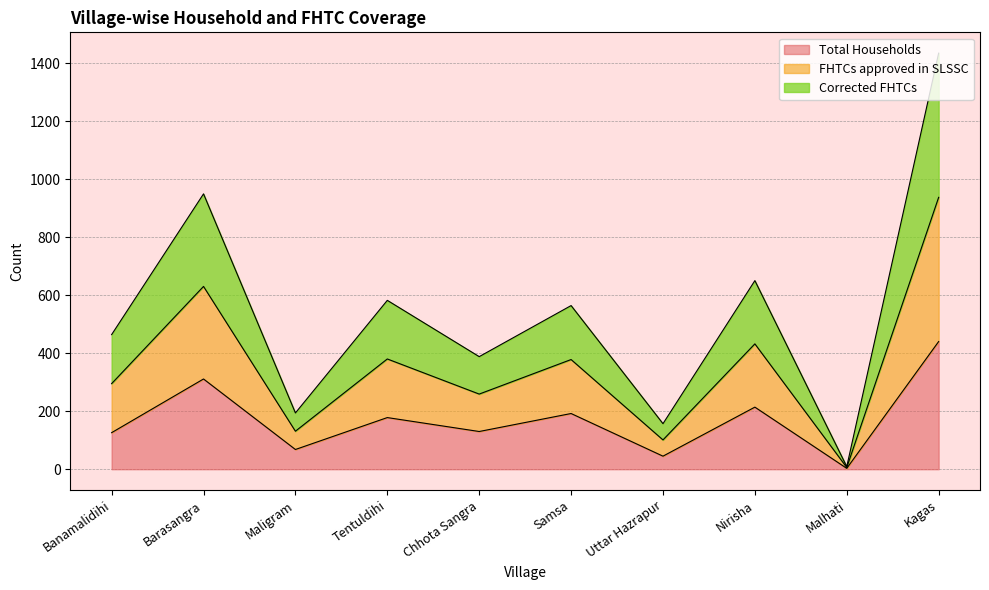

Where does the FHTCs approved in SLSSC series first go above 564?

Barasangra